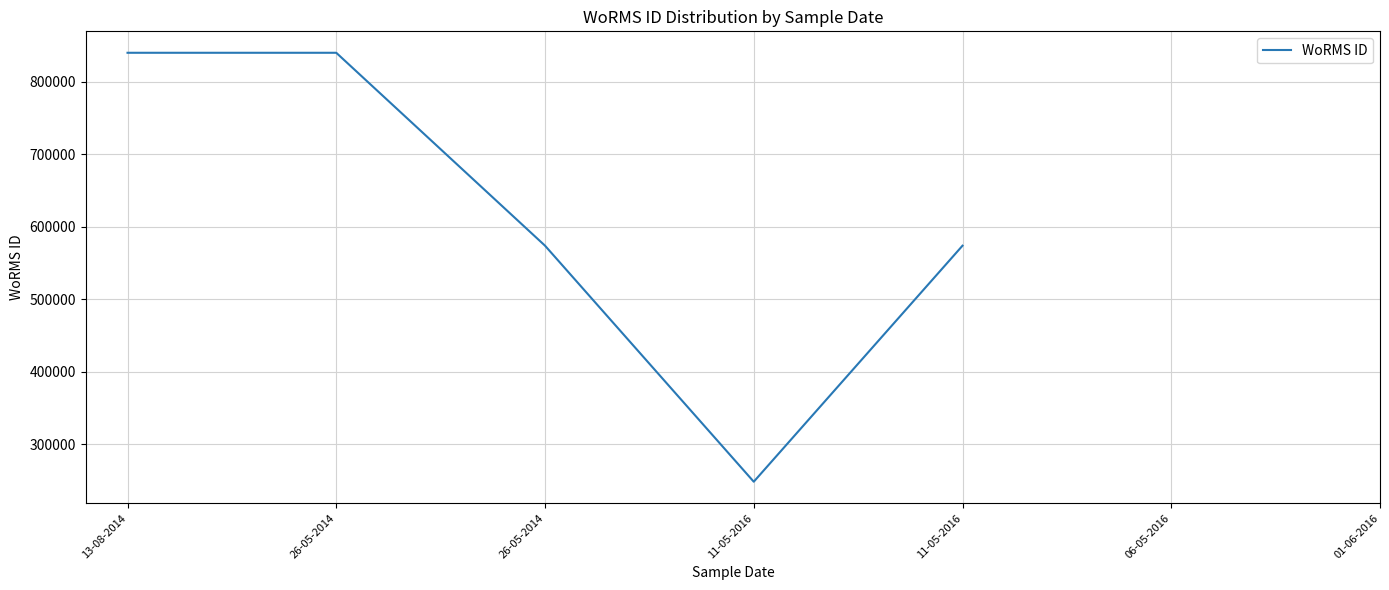

What is the smallest value displayed?

248124